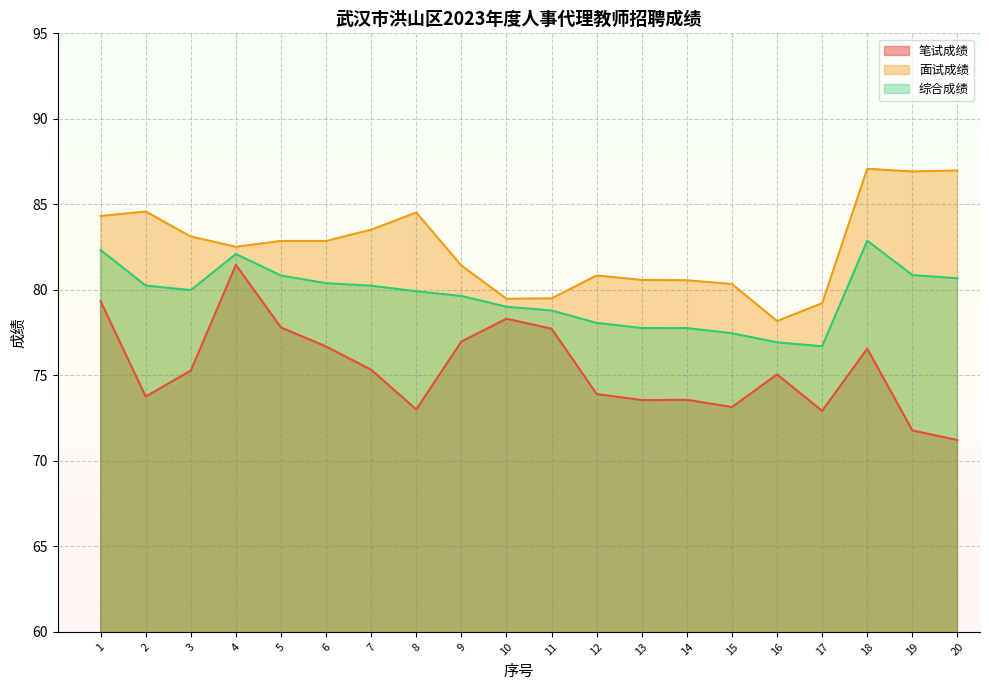

Reading right to left, transcribe all the data shown in this chart.

笔试成绩: 20=71.2	19=71.8	18=76.6	17=72.9	16=75.1	15=73.1	14=73.6	13=73.6	12=73.9	11=77.7	10=78.3	9=77.0	8=73.0	7=75.3	6=76.7	5=77.8	4=81.5	3=75.3	2=73.8	1=79.3
面试成绩: 20=87.0	19=86.9	18=87.1	17=79.2	16=78.2	15=80.3	14=80.6	13=80.6	12=80.8	11=79.5	10=79.5	9=81.4	8=84.5	7=83.5	6=82.9	5=82.9	4=82.5	3=83.1	2=84.6	1=84.3
综合成绩: 20=80.7	19=80.9	18=82.9	17=76.7	16=76.9	15=77.5	14=77.8	13=77.8	12=78.1	11=78.8	10=79.0	9=79.6	8=79.9	7=80.2	6=80.4	5=80.8	4=82.1	3=80.0	2=80.3	1=82.3